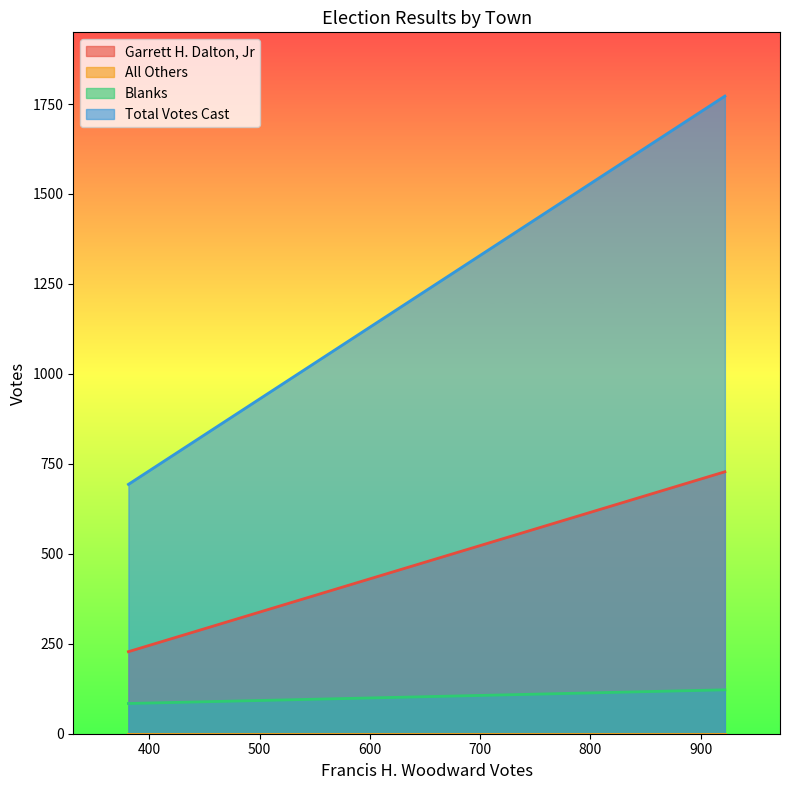

Which category has the highest value in the All Others series?

381